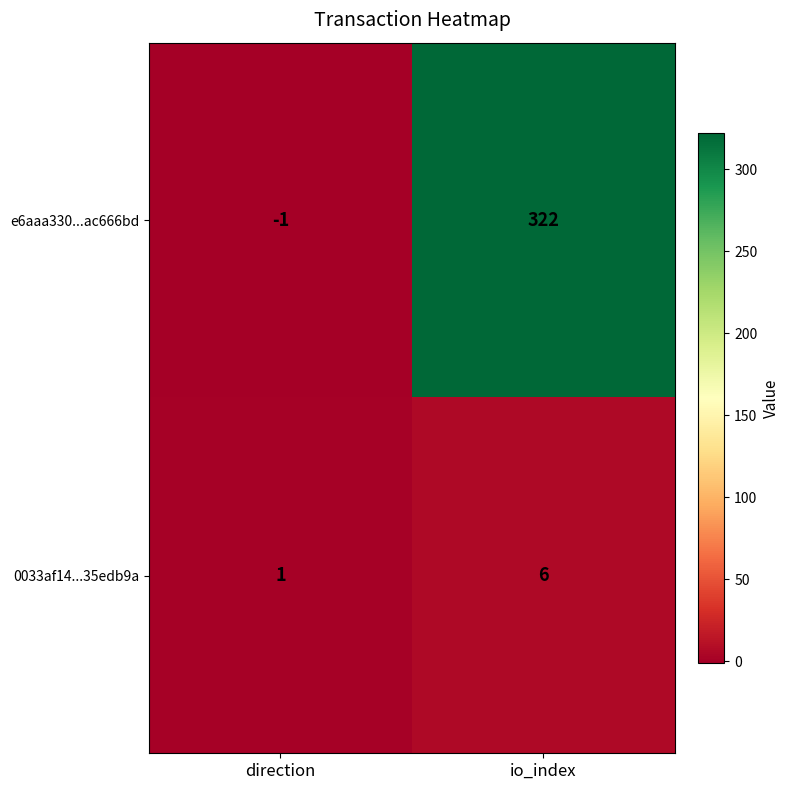

What is the spread (max minus min) of values at io_index?

316